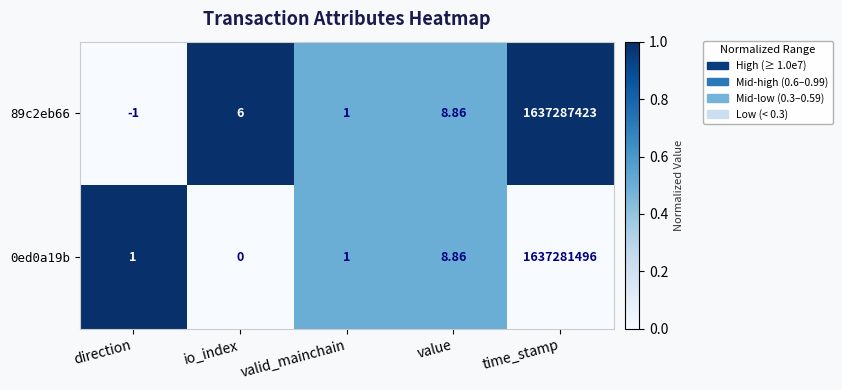

Is the value of 89c2eb66 at valid_mainchain greater than the value of 0ed0a19b at io_index?

Yes